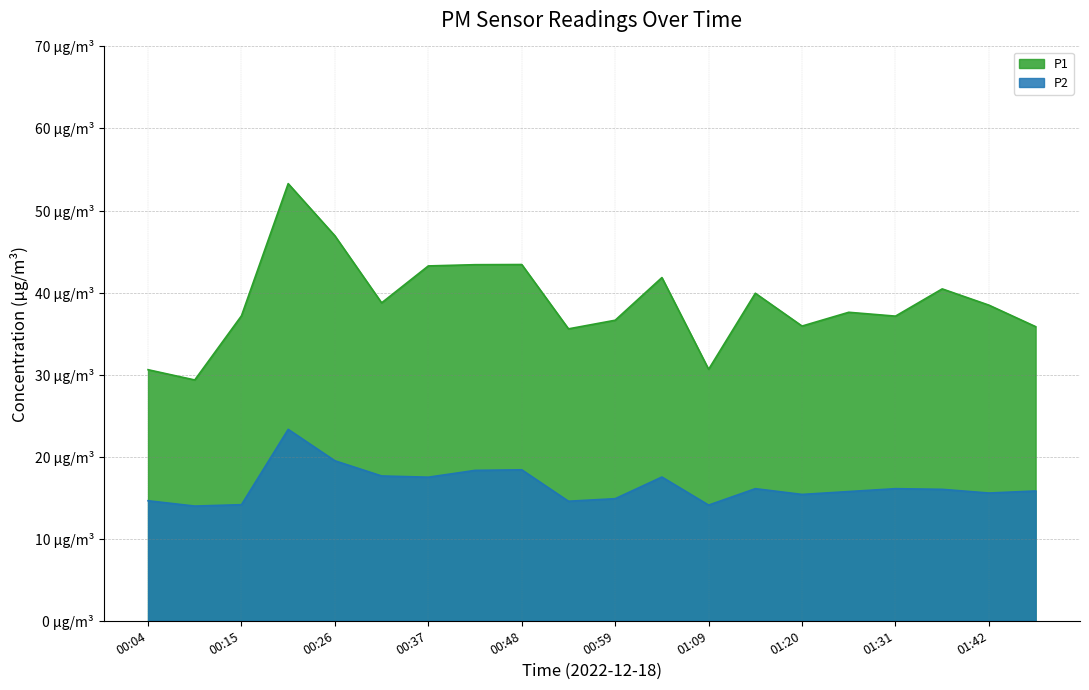

The value of P1 at 00:31 is 38.8. True or false?

True